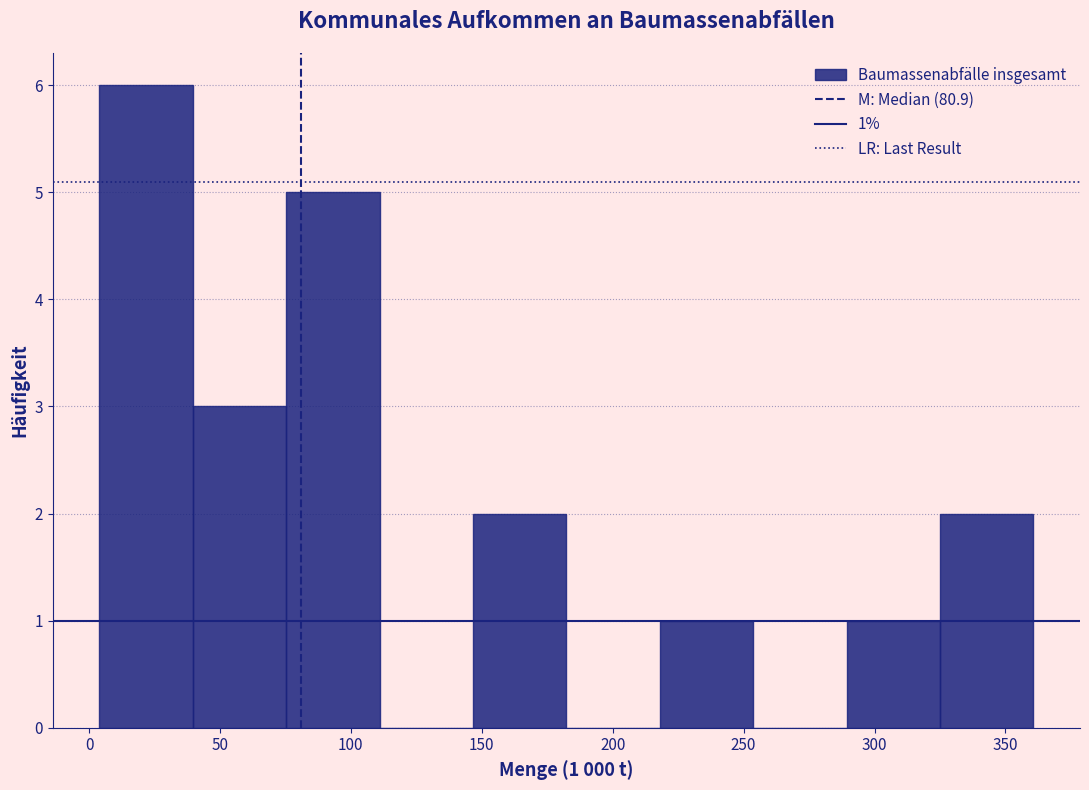

Which range on the x-axis has the tallest bar?

5 to 40